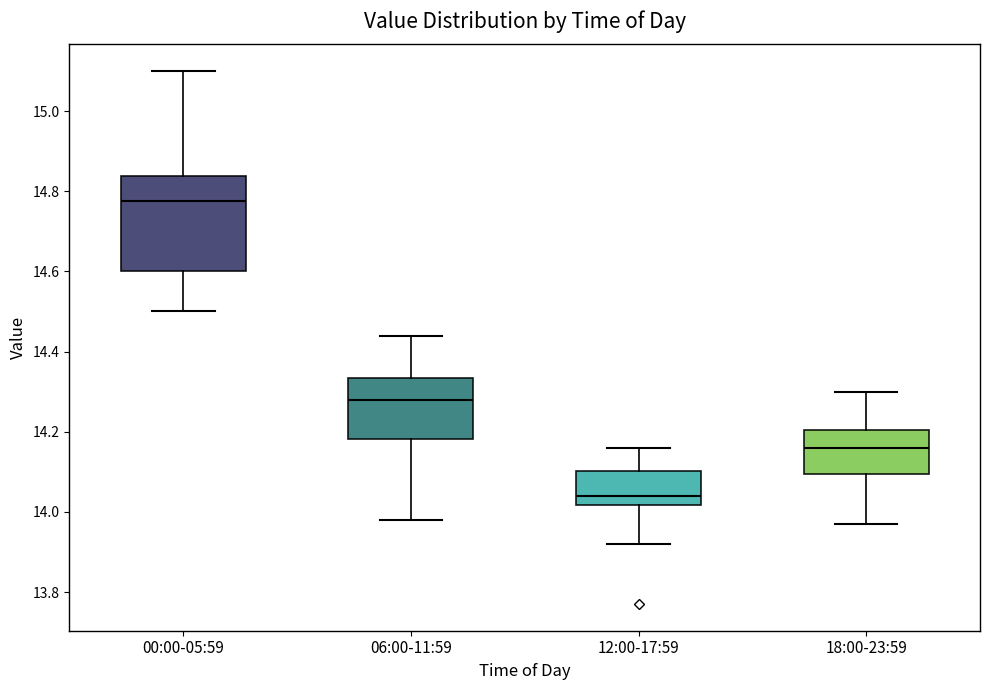

Where does the upper whisker of the box for 12:00-17:59 end on the y-axis? The values are not printed on the chart, so give them approximately, as read against the axis.

14.16